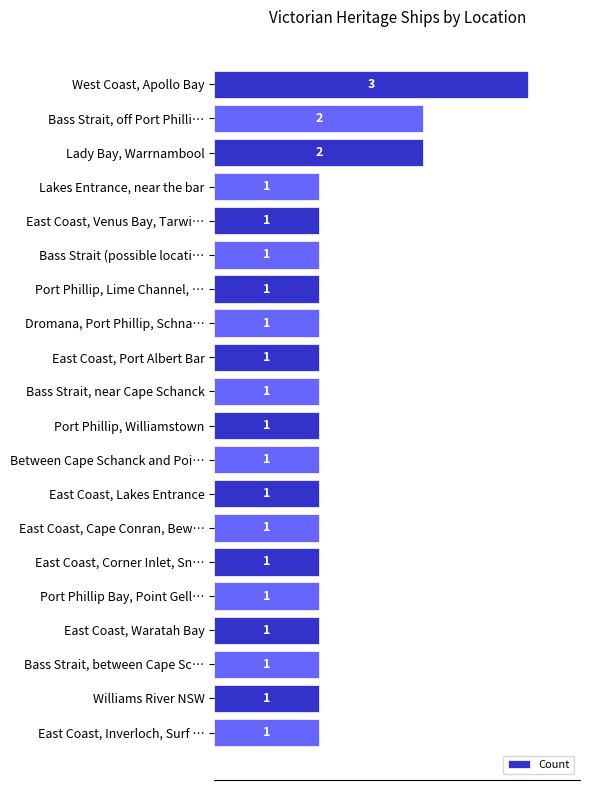

Approximately how many times larger is the value at West Coast, Apollo Bay compared to East Coast, Waratah Bay?

3.0